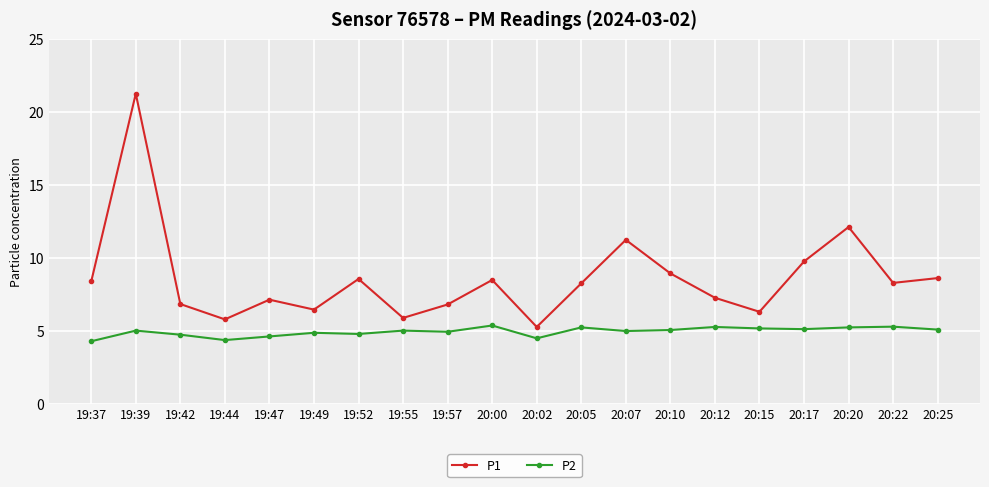

At which category does P1 reach its first local valley?

19:44